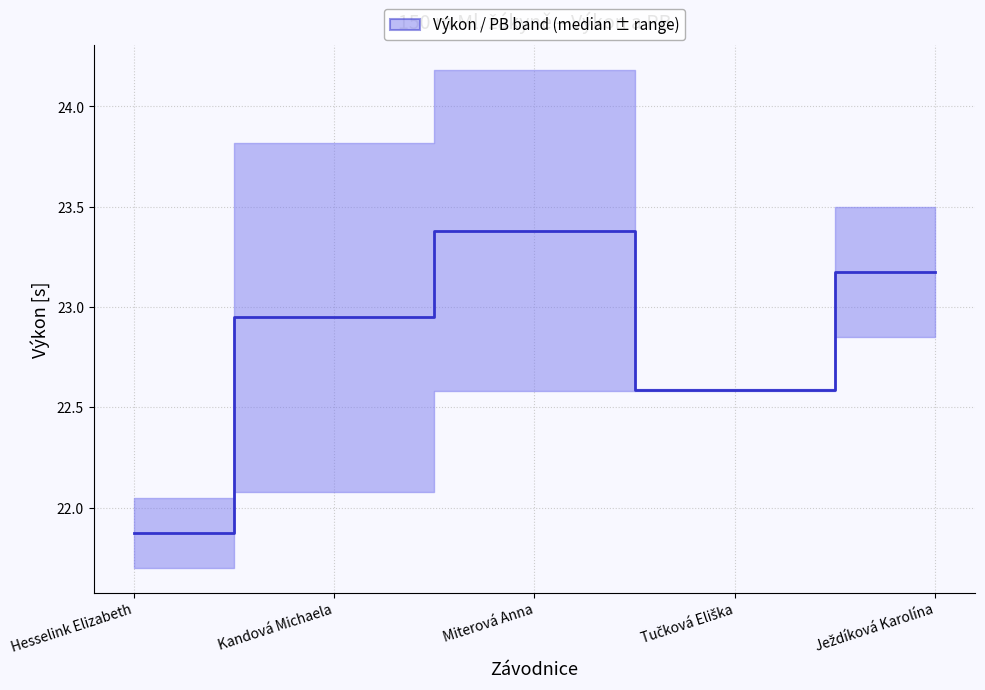

Does the chart display data point markers on the line(s)?

No